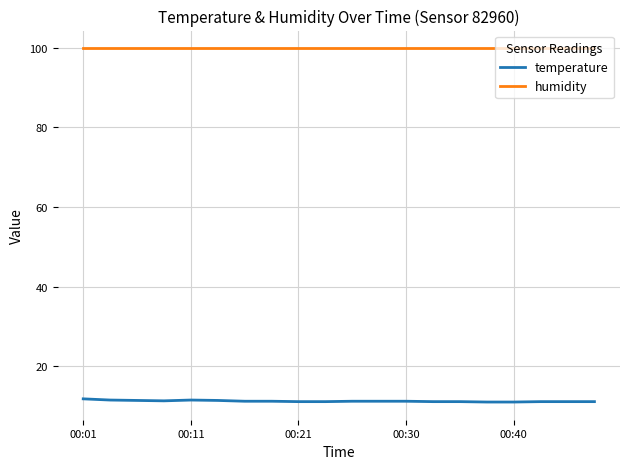

Rank the series by their maximum value, from lowest to highest.

temperature, humidity